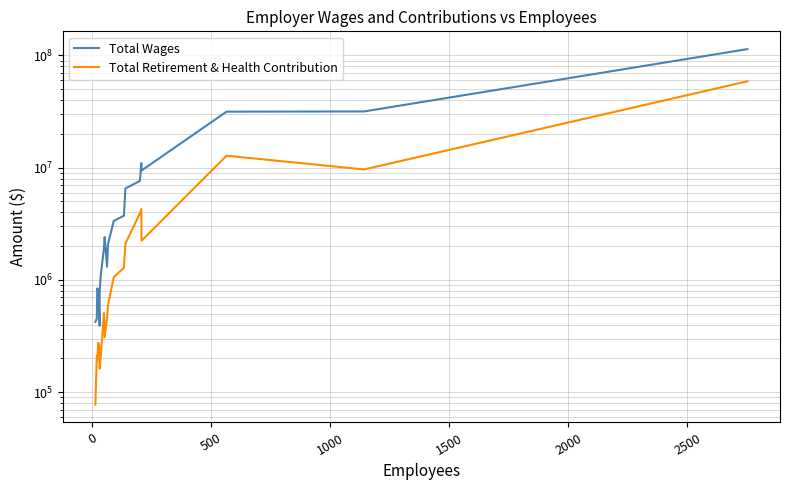

True or false: Total Retirement & Health Contribution and Total Wages intersect in this chart.

False